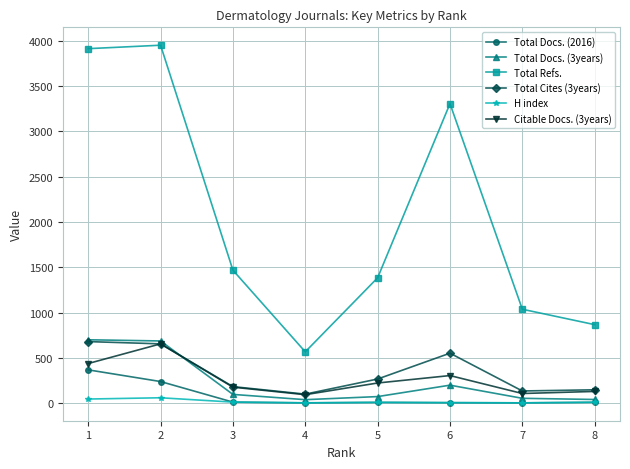

Which category has the highest value across all series?

2